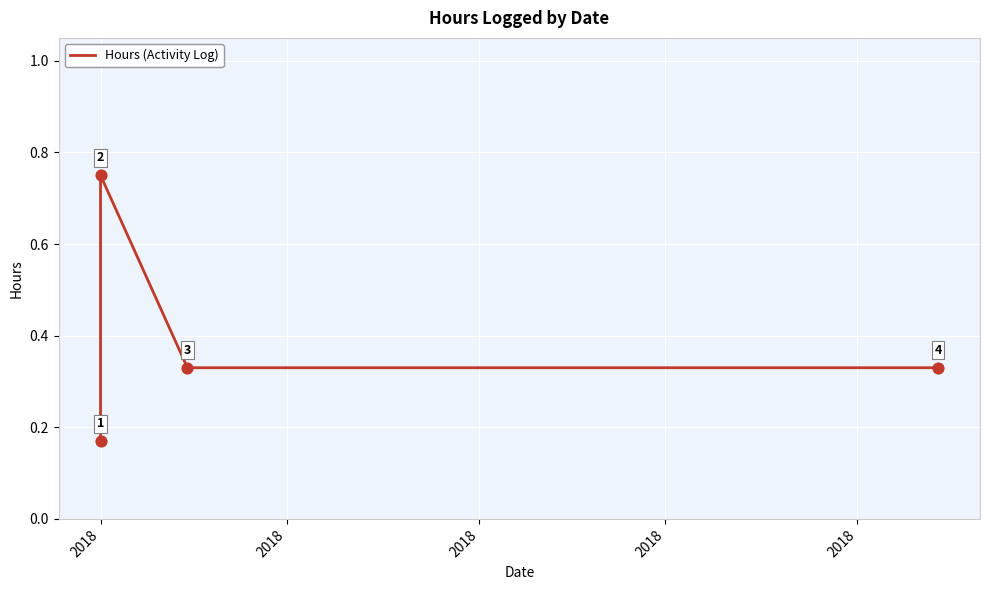

Which has a higher value, 2018 or 2018?

2018